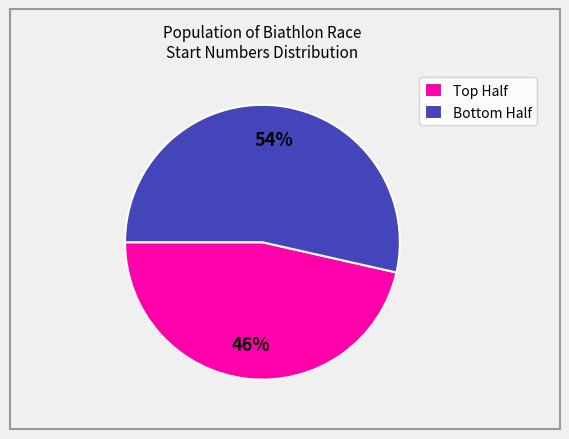

Rank the categories by value from lowest to highest.

Top Half, Bottom Half